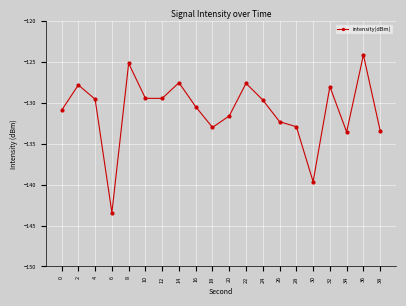

How many points are higher than both their immediate neighbors (excluding endpoints)?

6